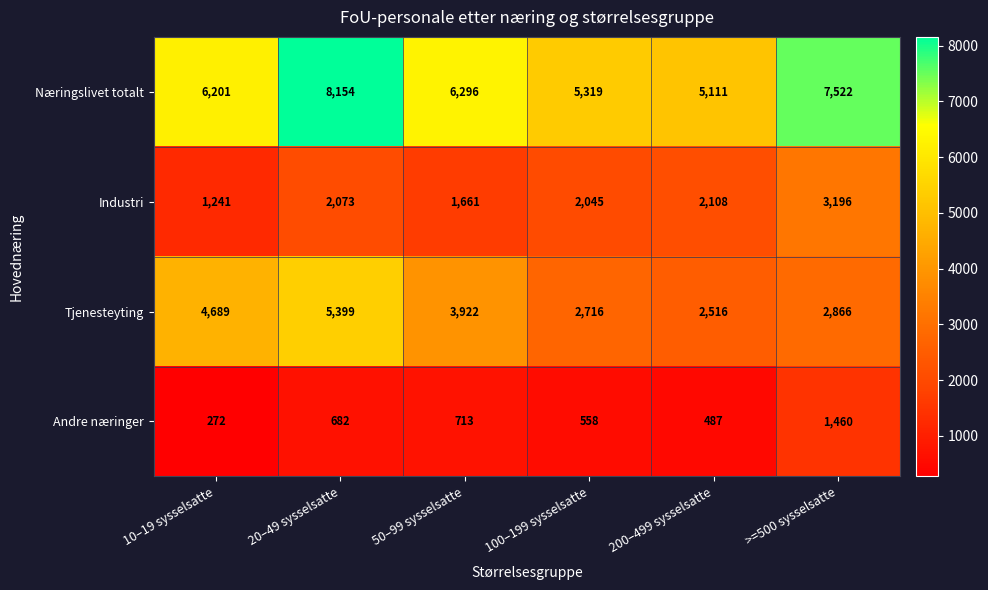

List the series in order of their peak value, highest first.

Næringslivet totalt, Tjenesteyting, Industri, Andre næringer